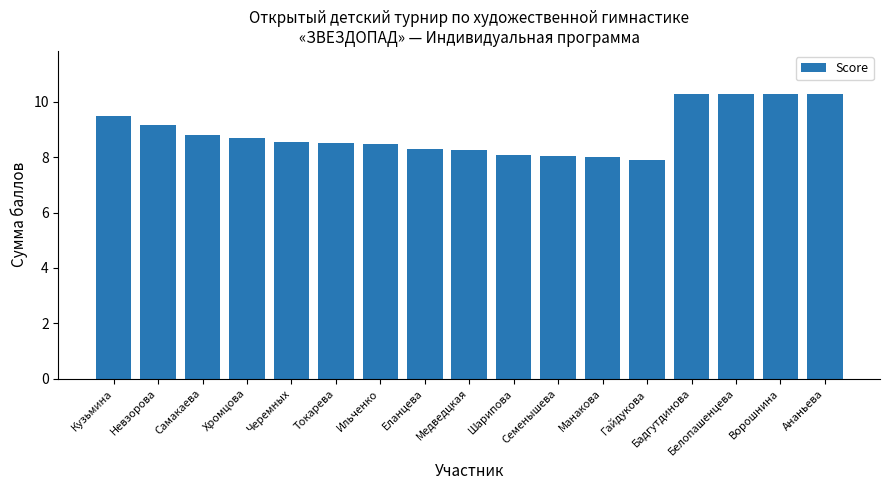

Does the chart contain any negative values?

No